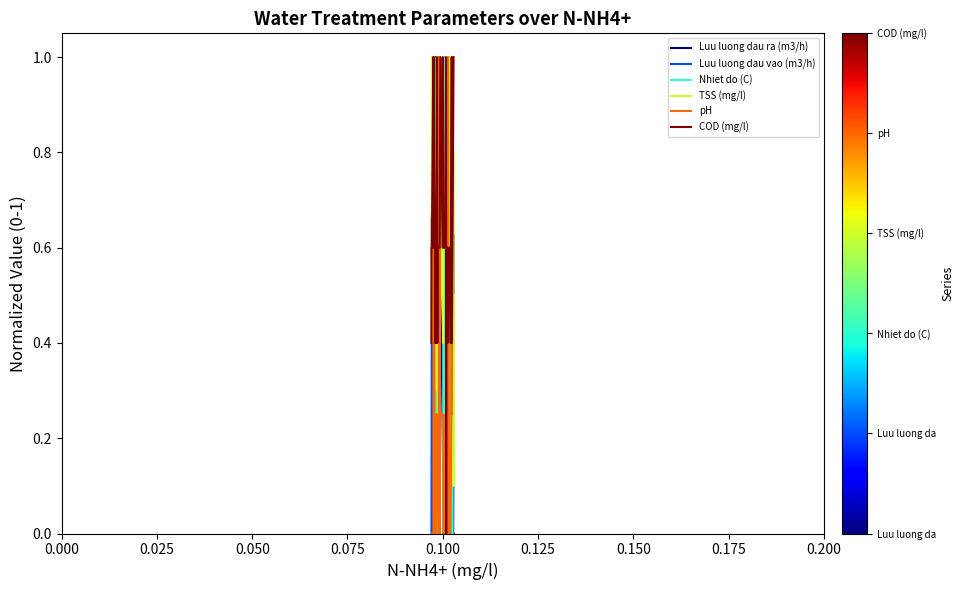

Which series ends up on top after the final intersection of Luu luong dau ra (m3/h) and Nhiet do (C)?

Luu luong dau ra (m3/h)